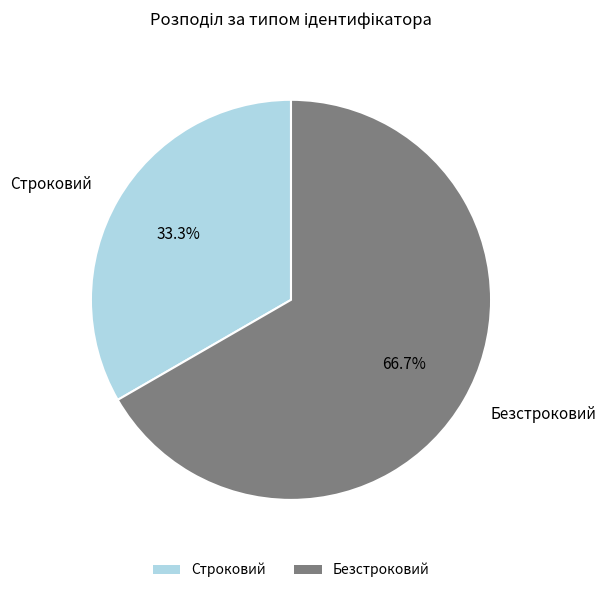

What percentage is the Безстроковий slice, to the nearest percent?

67%